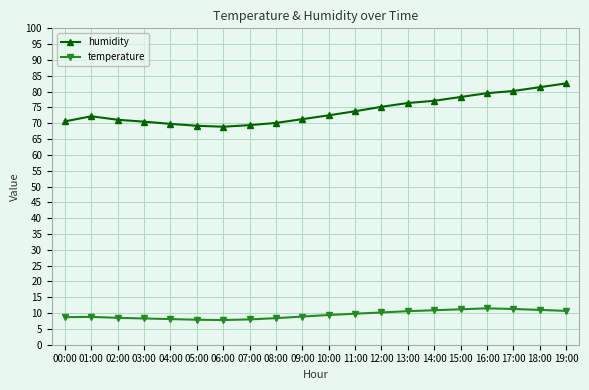

What is the total value across all series at 19:00?

93.3